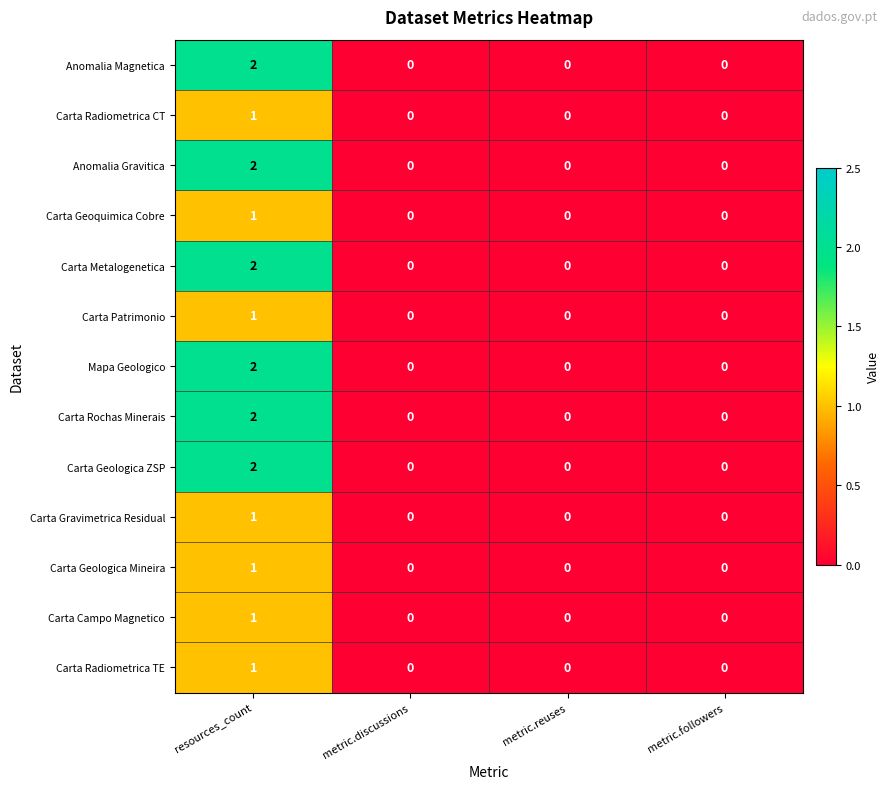

The value of Carta Metalogenetica at resources_count is 2. True or false?

True